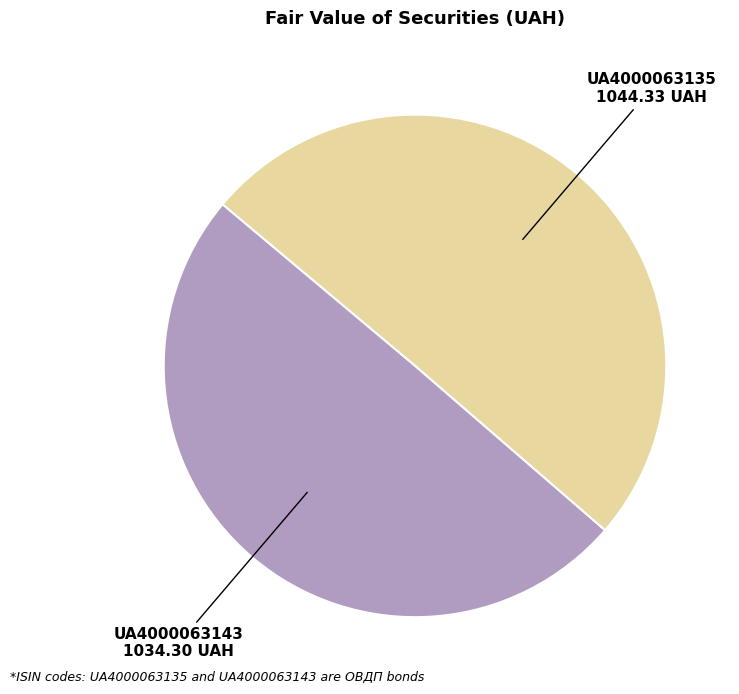

True or false: UA4000063143 accounts for 60% of the total.

False